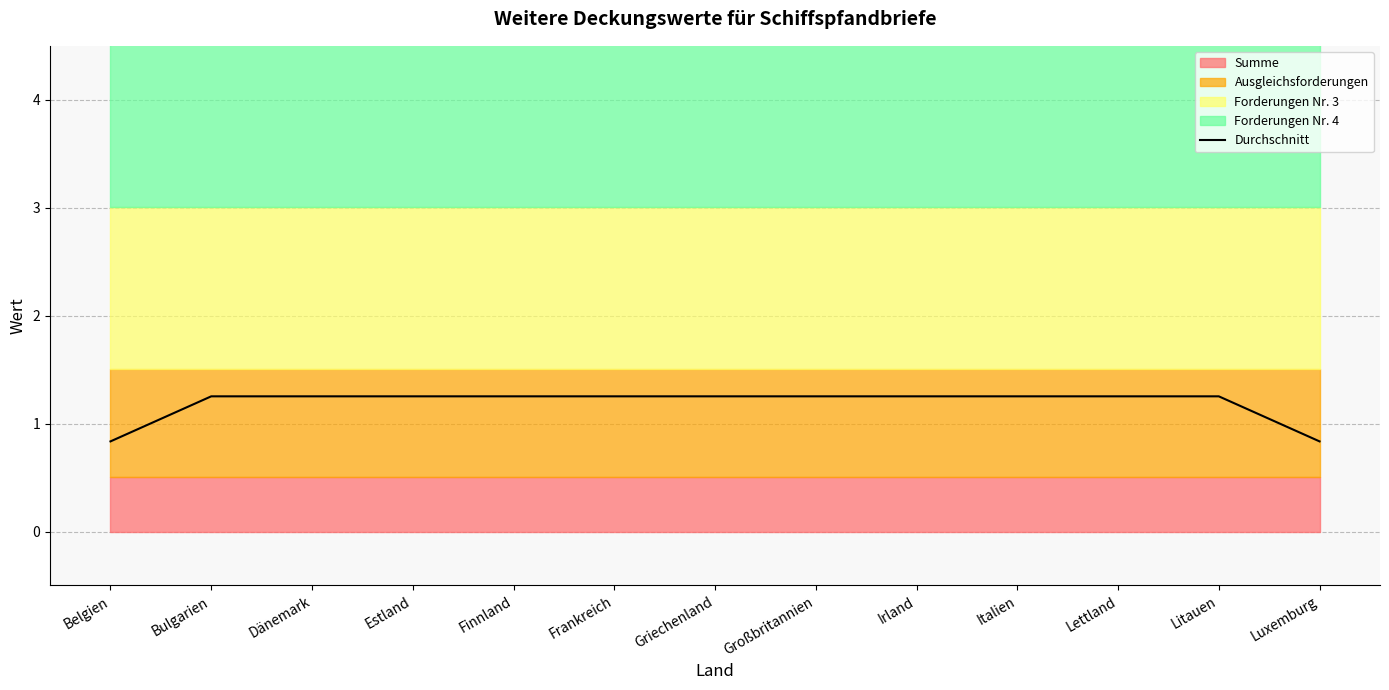

What is the difference between the maximum and minimum values?

0.4